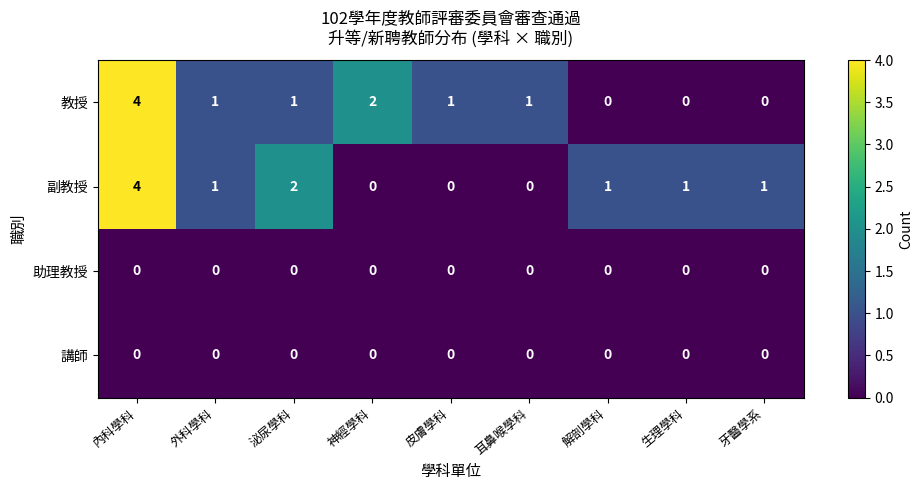

At how many categories does at least one series exceed 0?

9